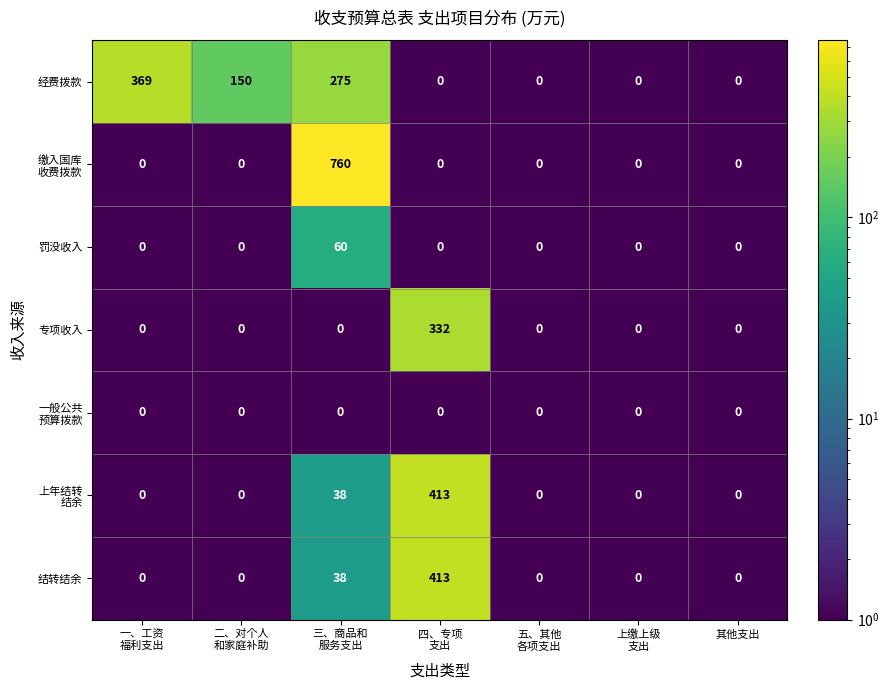

Is it true that 专项收入 equals -102 at 其他支出?

False